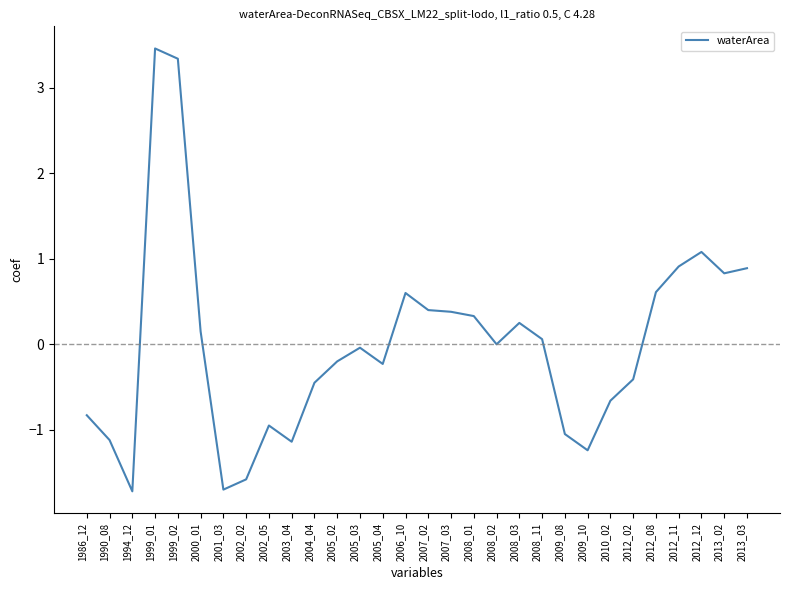

True or false: there are more than 1 points higher than both neighbors.

True